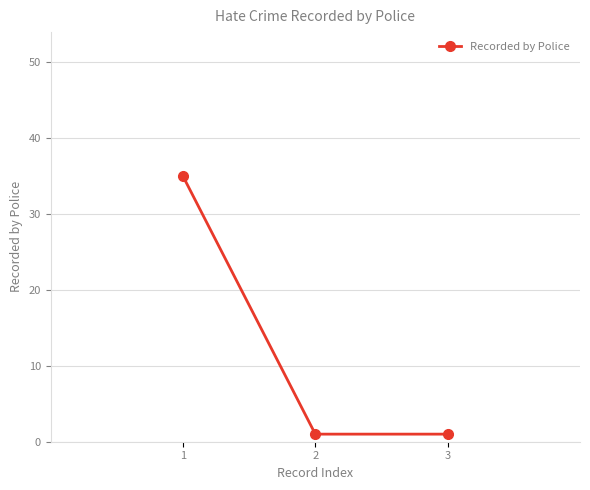

The value at 1 is 18. True or false?

False